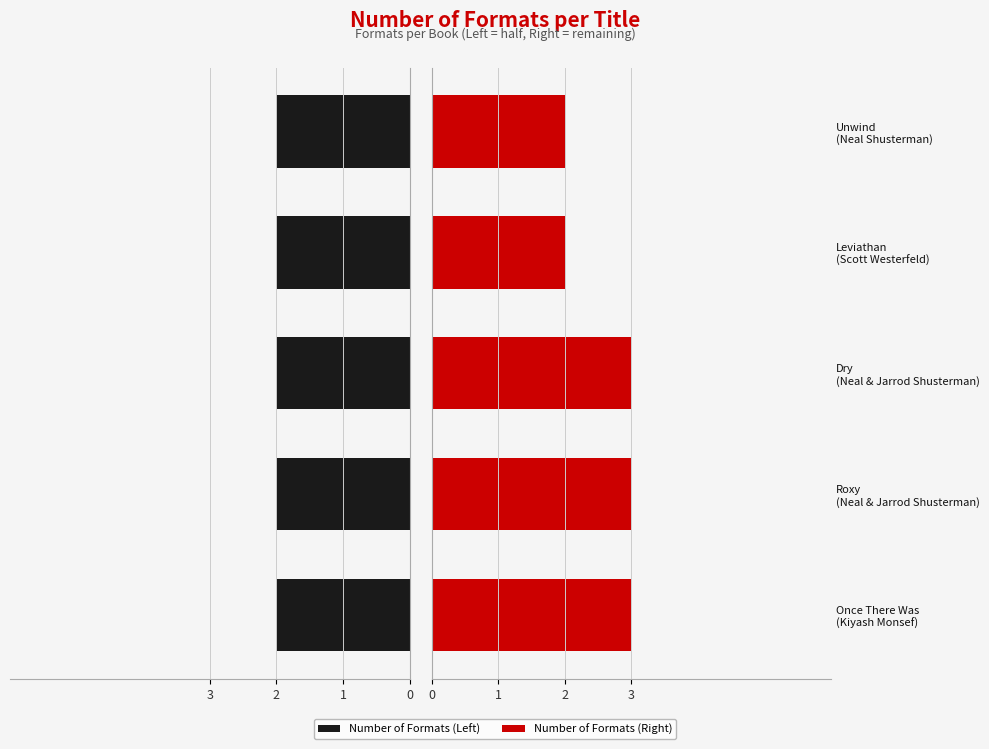

What are all the series names shown in the legend?

Left, Right